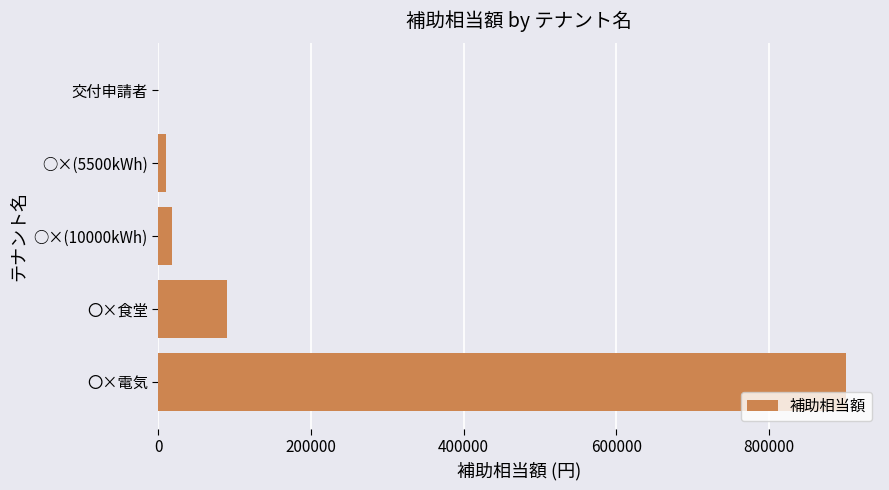

Where is the data nearest to the value 450000?

〇×食堂